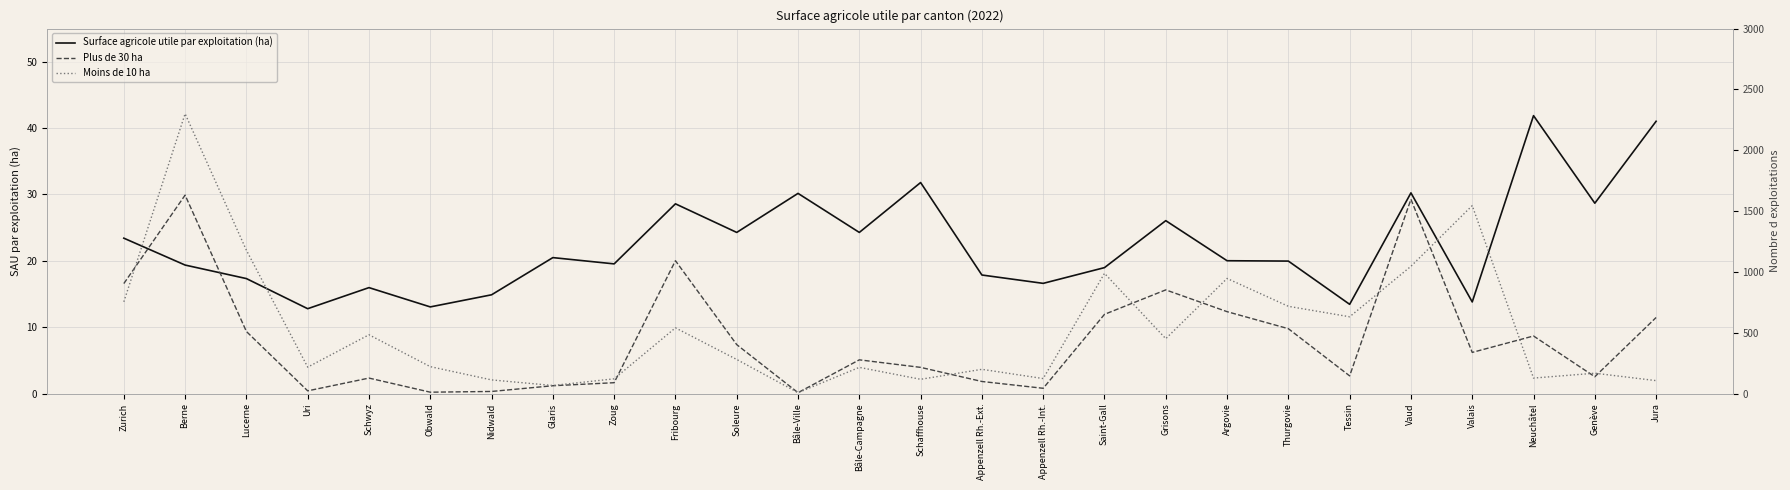

In Plus de 30 ha, how many points are lower than both neighbors (excluding endpoints)?

7